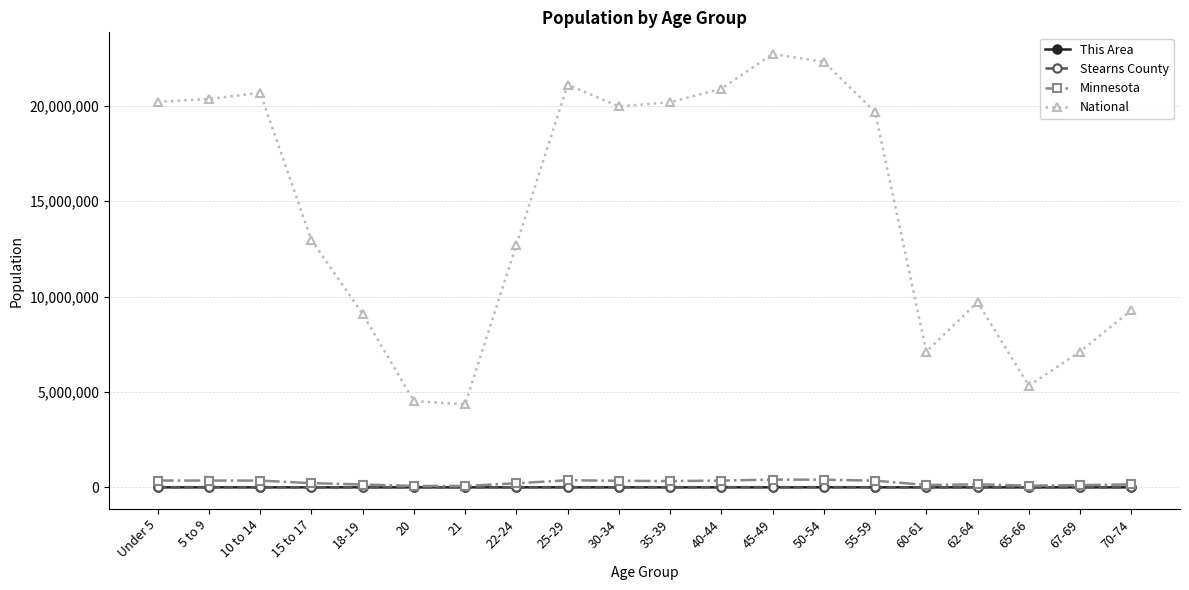

Which series has the largest range (max minus min)?

National